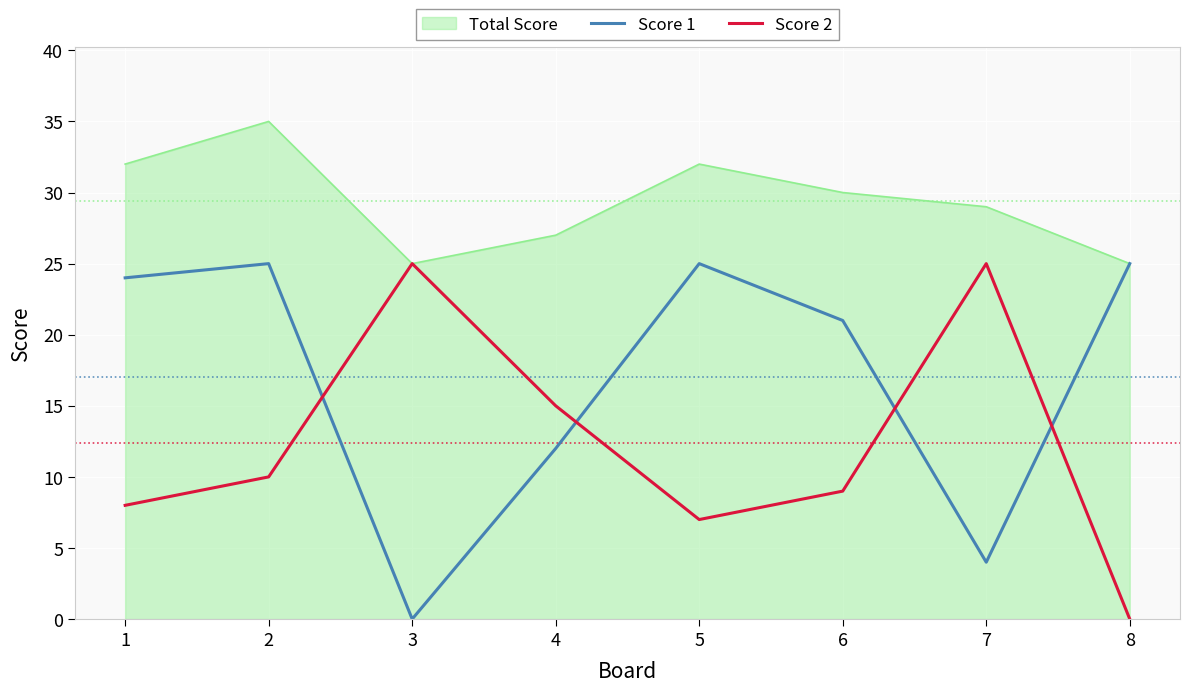

How many lines are shown in the chart?

3